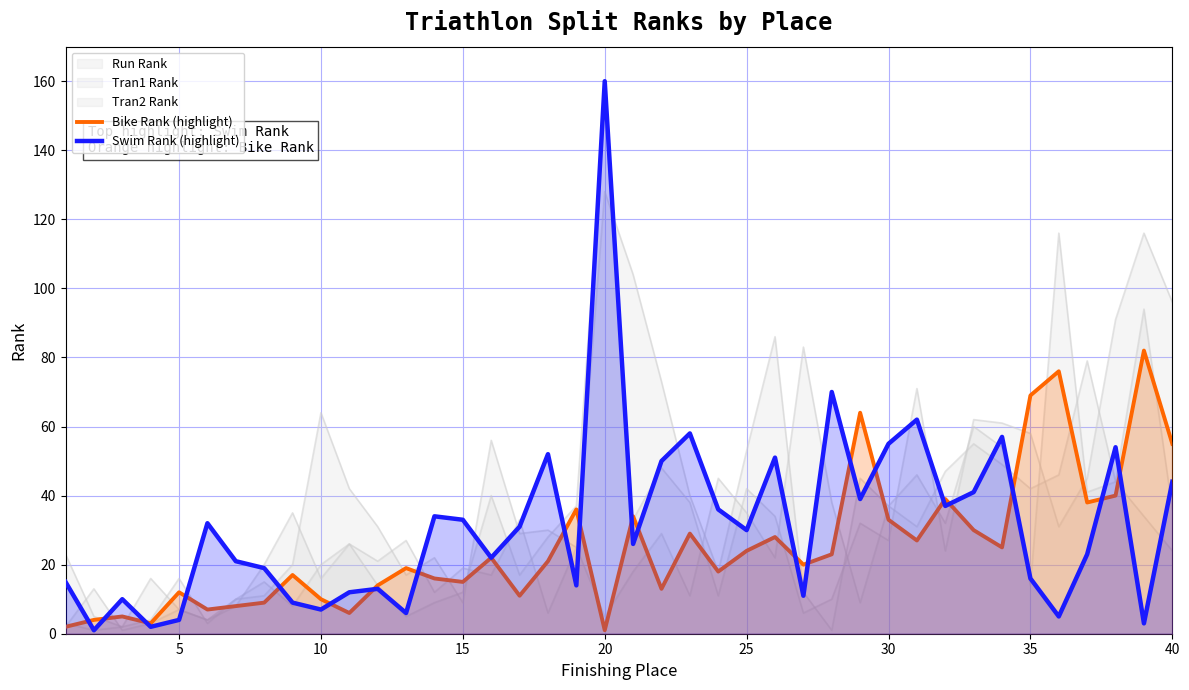

How many lines are shown in the chart?

5